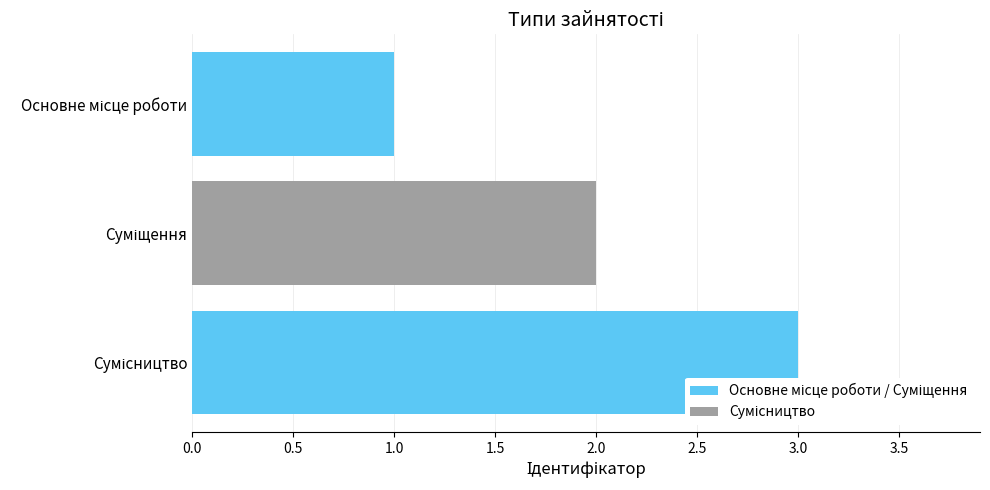

What is the maximum value shown in the chart?

3